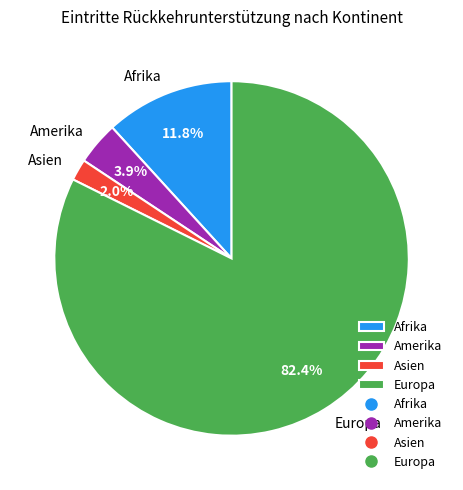

How many slices are in this pie chart?

4